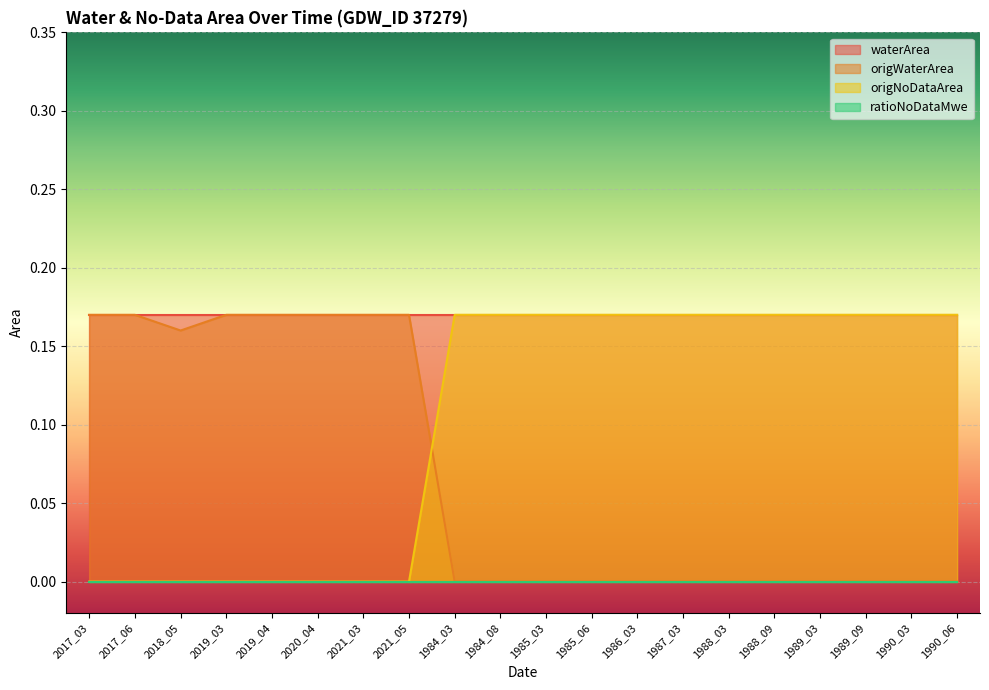

At which label is origWaterArea closest to 0?

1984_03